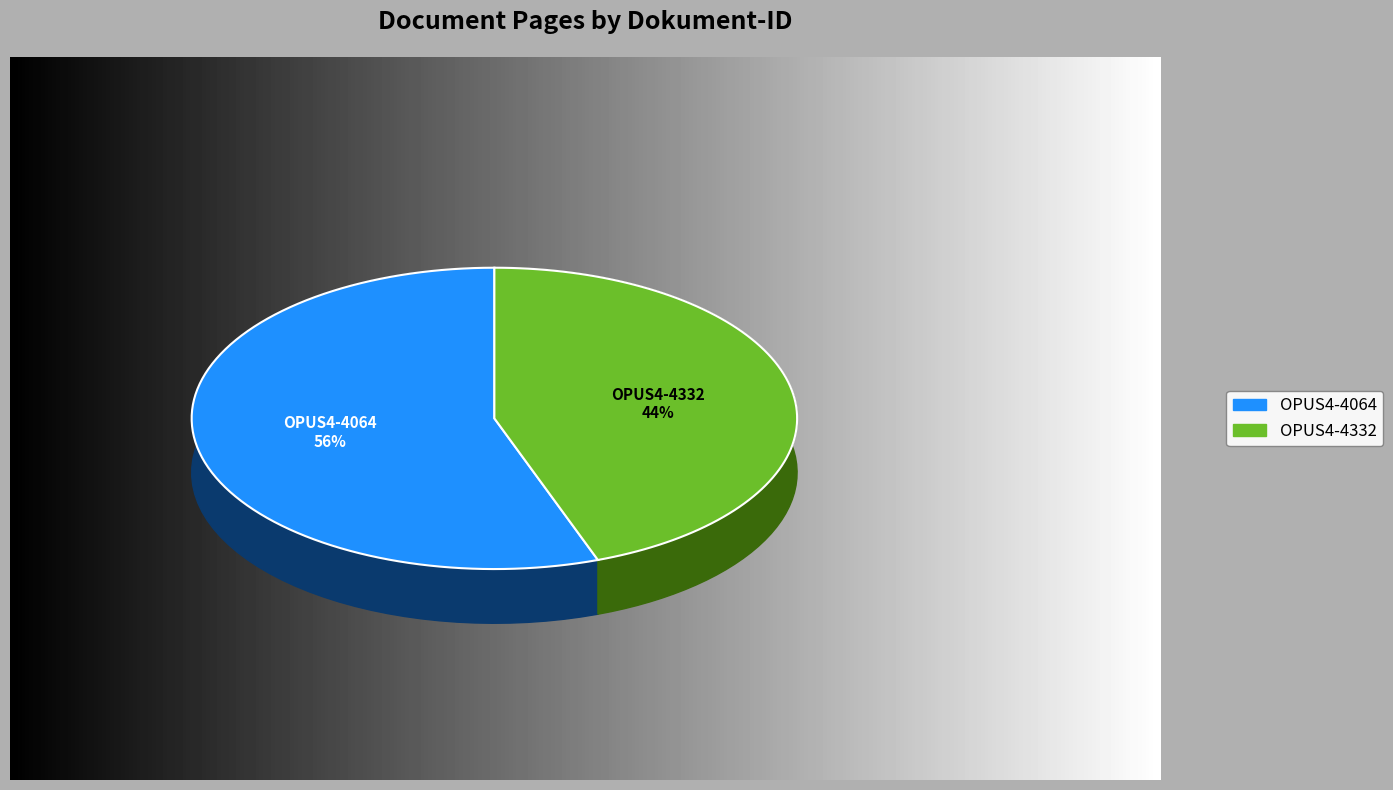

Is it true that OPUS4-4064 is 46% of the pie?

False